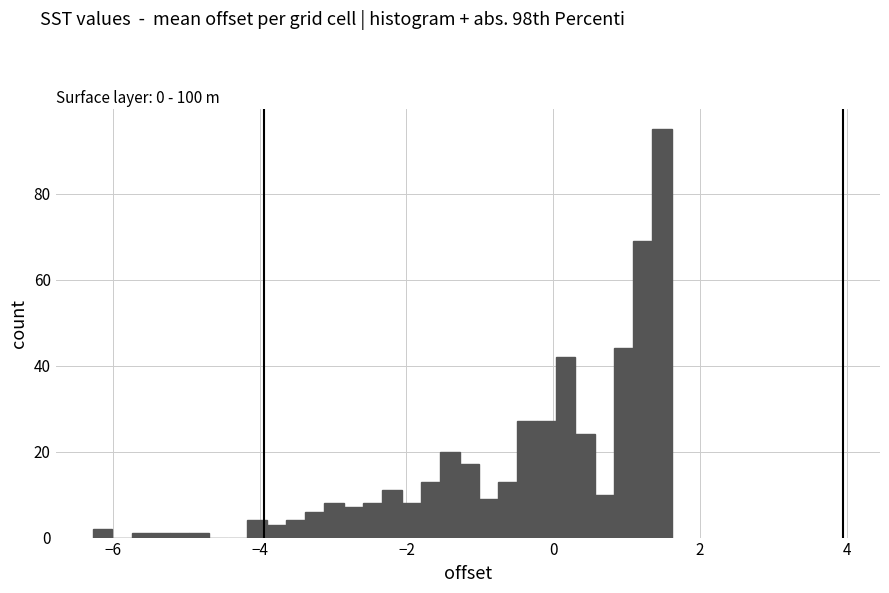

Read against the x-axis, roughly where is the centre of the tallest bar?

1.4